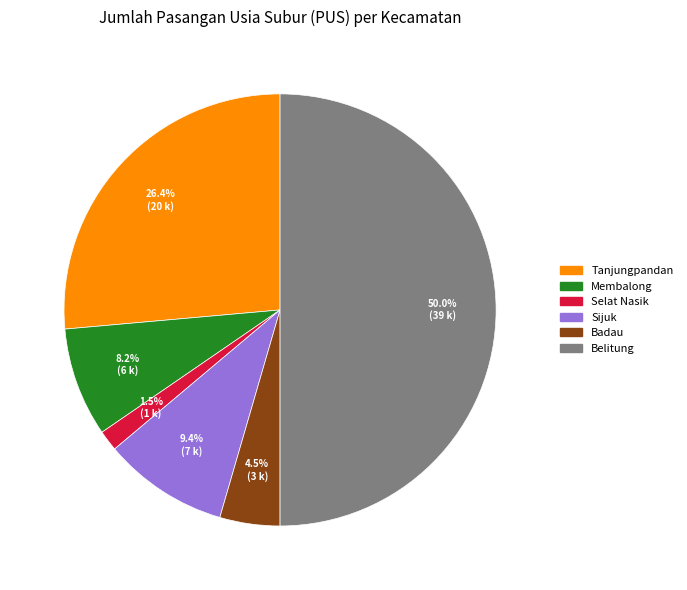

To the nearest percent, what percentage of the pie is Sijuk?

9%